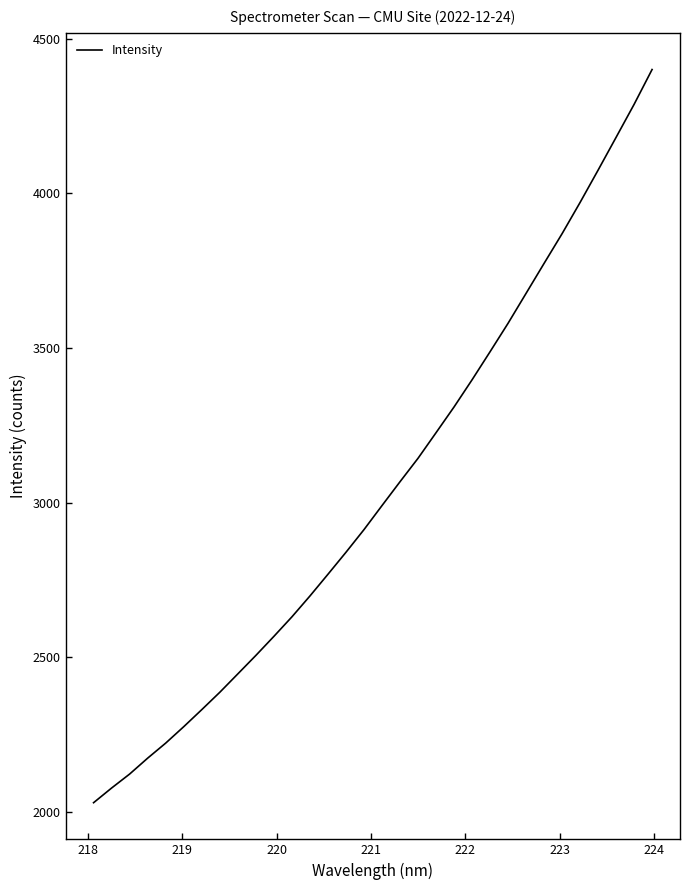

True or false: there are more than 0 points higher than both neighbors.

False